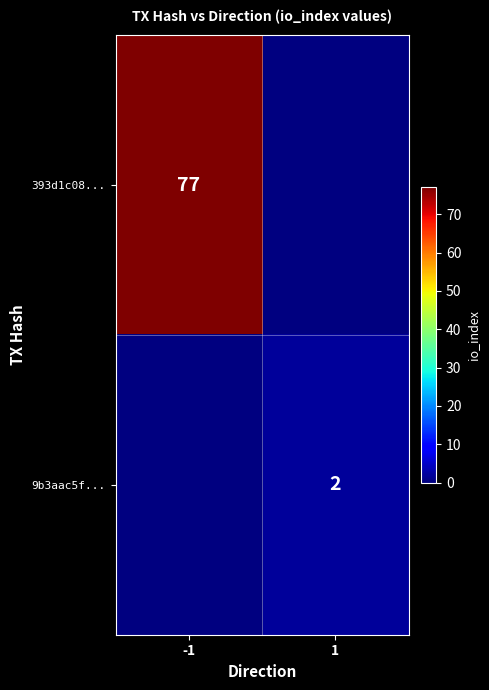

The 393d1c08... series shows 35.0 at -1. True or false?

False